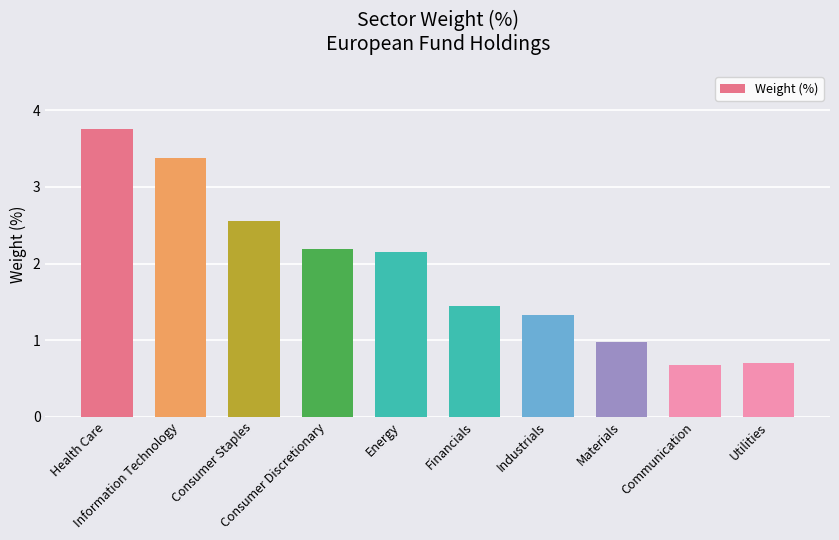

What is the difference between the values at Health Care and Materials?

2.8